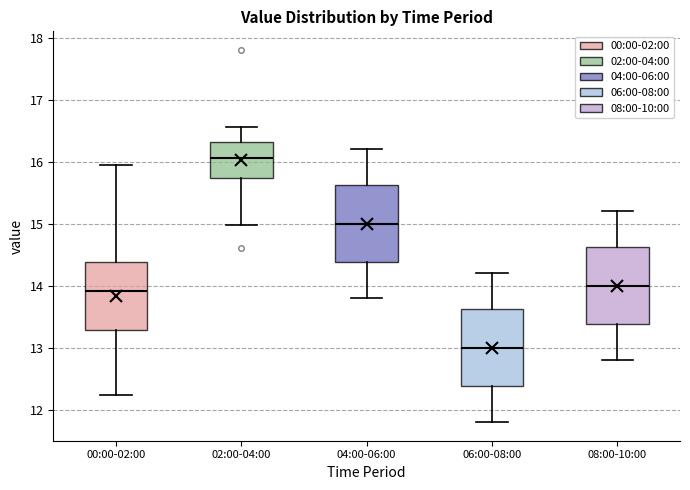

Which box's median line is the lowest?

06:00-08:00